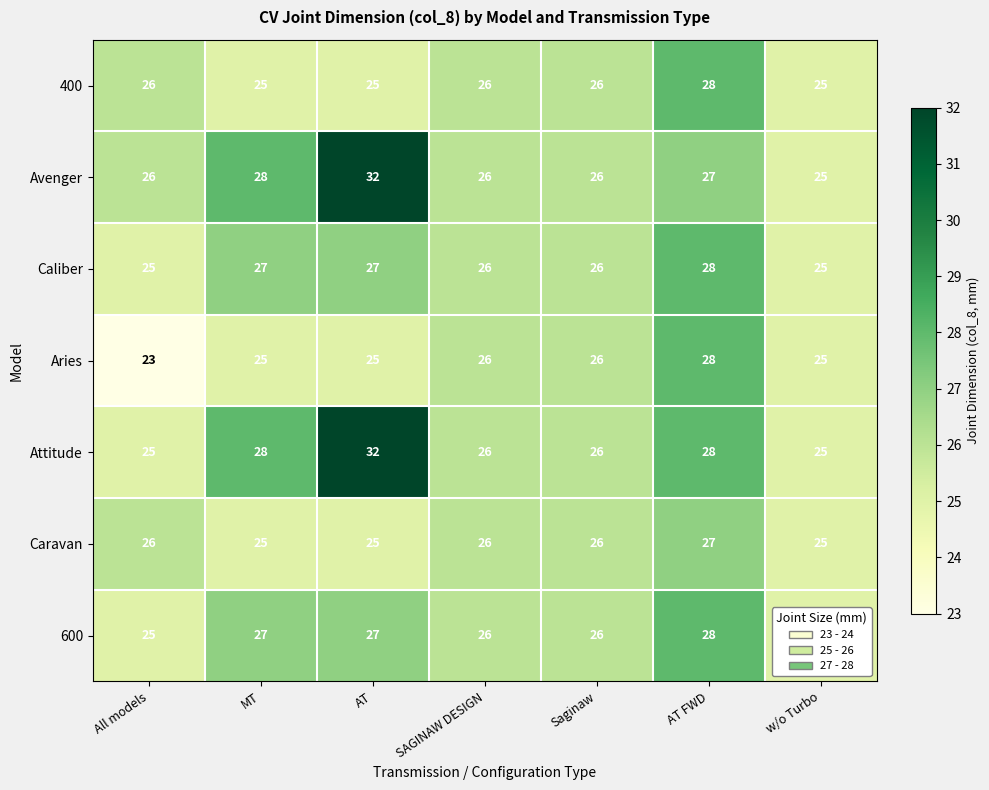

Which series changed the most between All models and AT?

Attitude